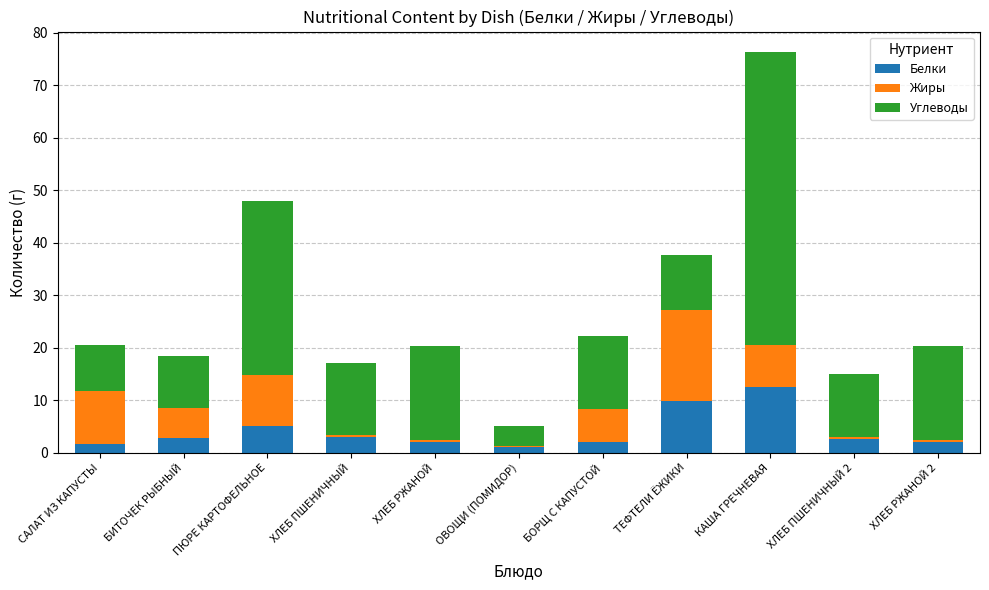

What is the sum of all Белки values?

44.6